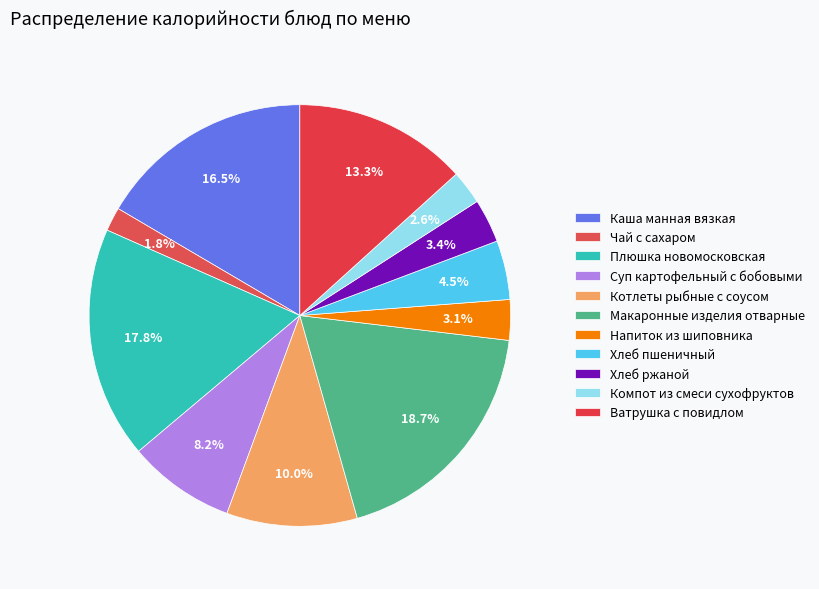

Count the number of slices in the pie.

11